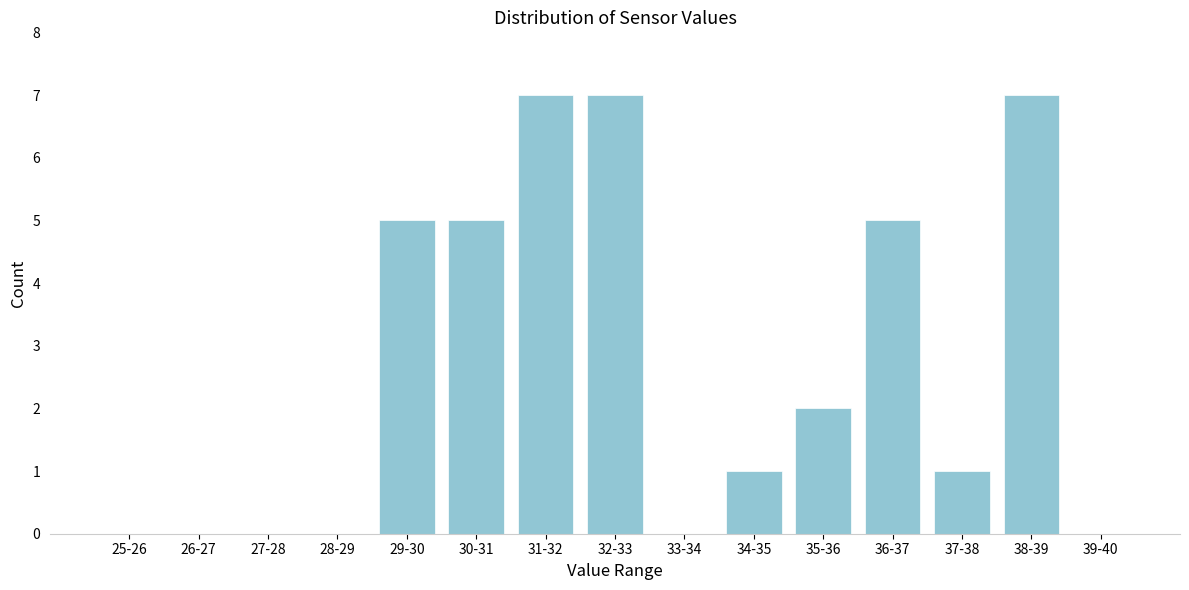

Reading left to right, transcribe all the data shown in this chart.

25-26=0	26-27=0	27-28=0	28-29=0	29-30=5	30-31=5	31-32=7	32-33=7	33-34=0	34-35=1	35-36=2	36-37=5	37-38=1	38-39=7	39-40=0